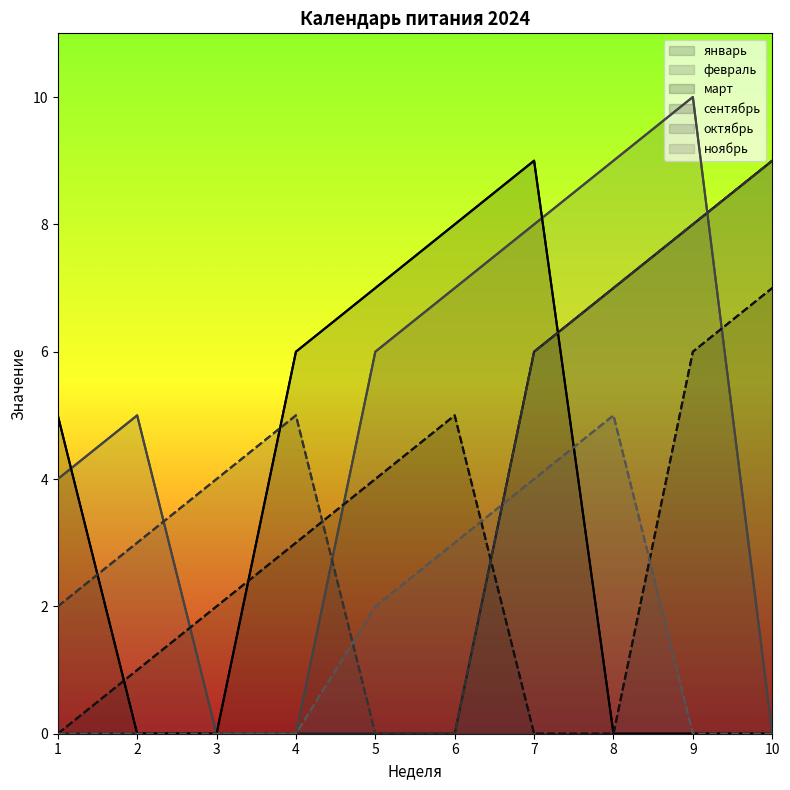

The value of февраль at 4 is 0. True or false?

True